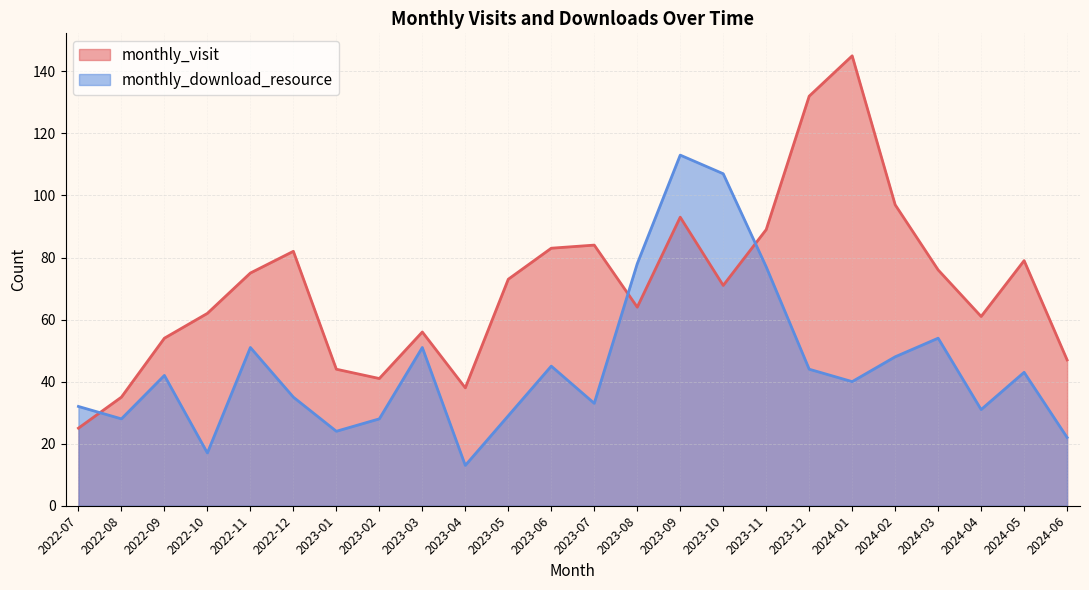

What is the label of the 11th point from the right?

2023-08